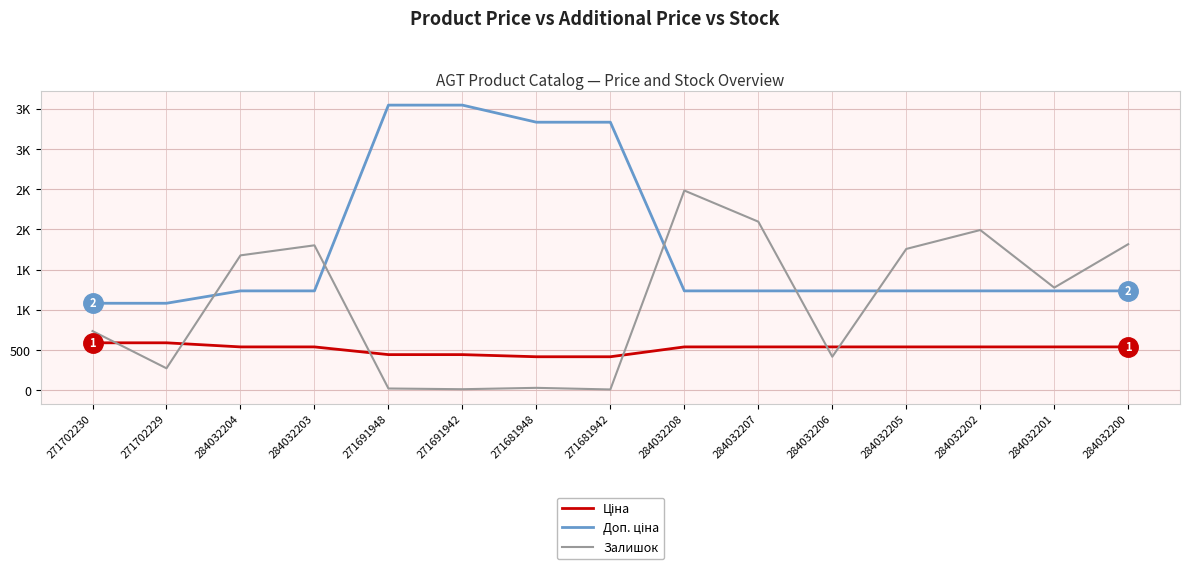

Does the chart have visible grid lines?

Yes